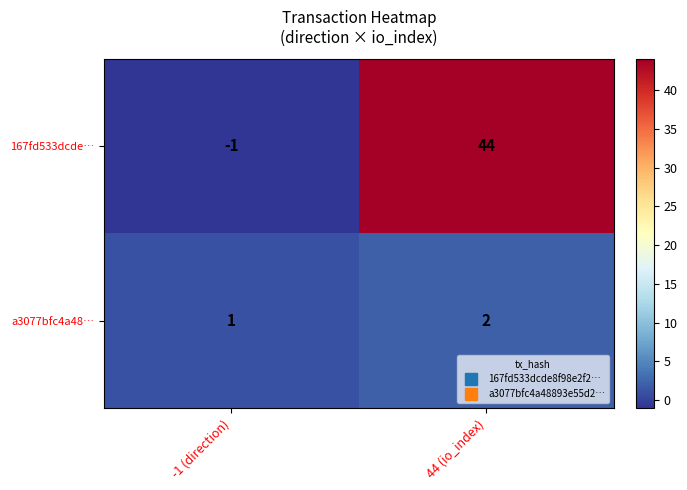

What is the difference between the maximum and minimum values in the 167fd533dcde… series?

45